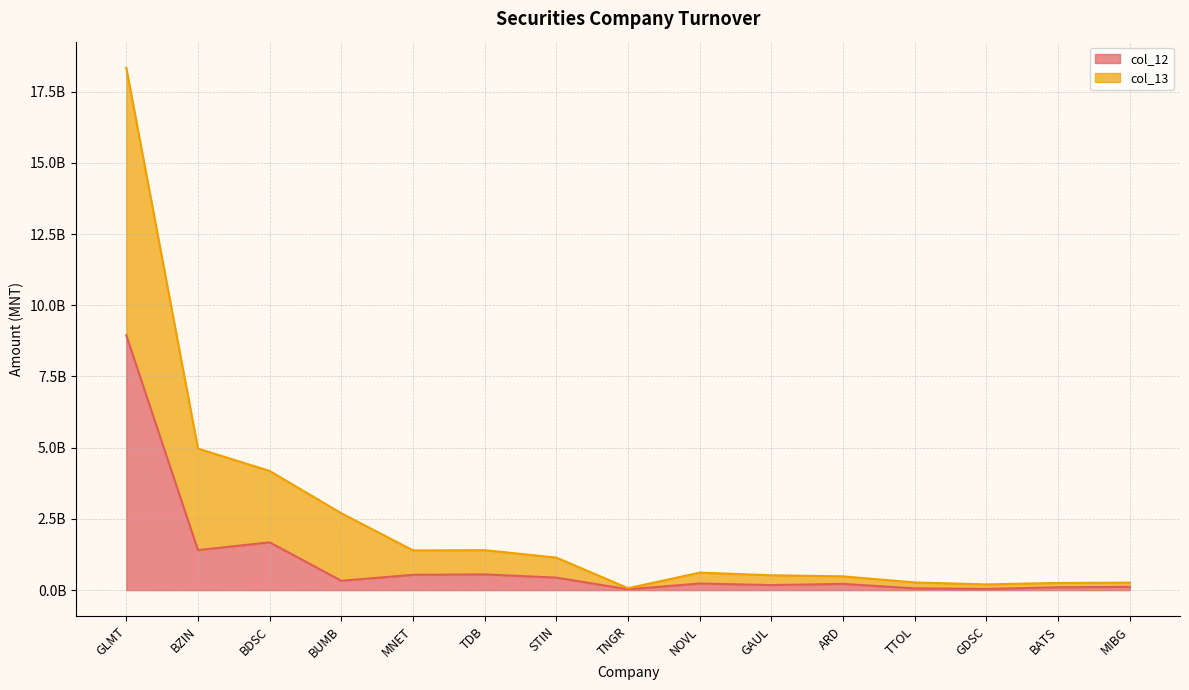

What is the label of the 8th point from the left?

TNGR